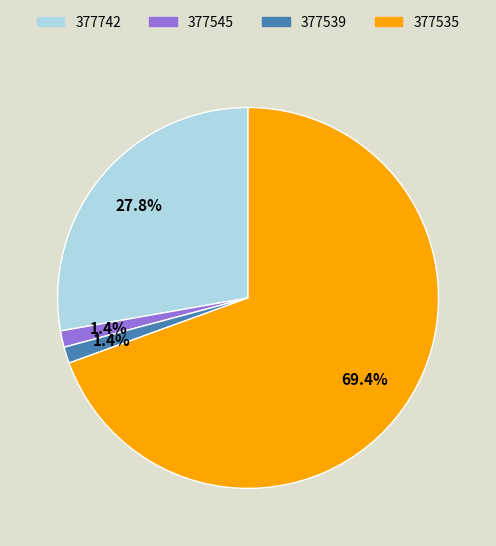

To the nearest percent, what is the difference between the largest and smallest slice percentages?

68%